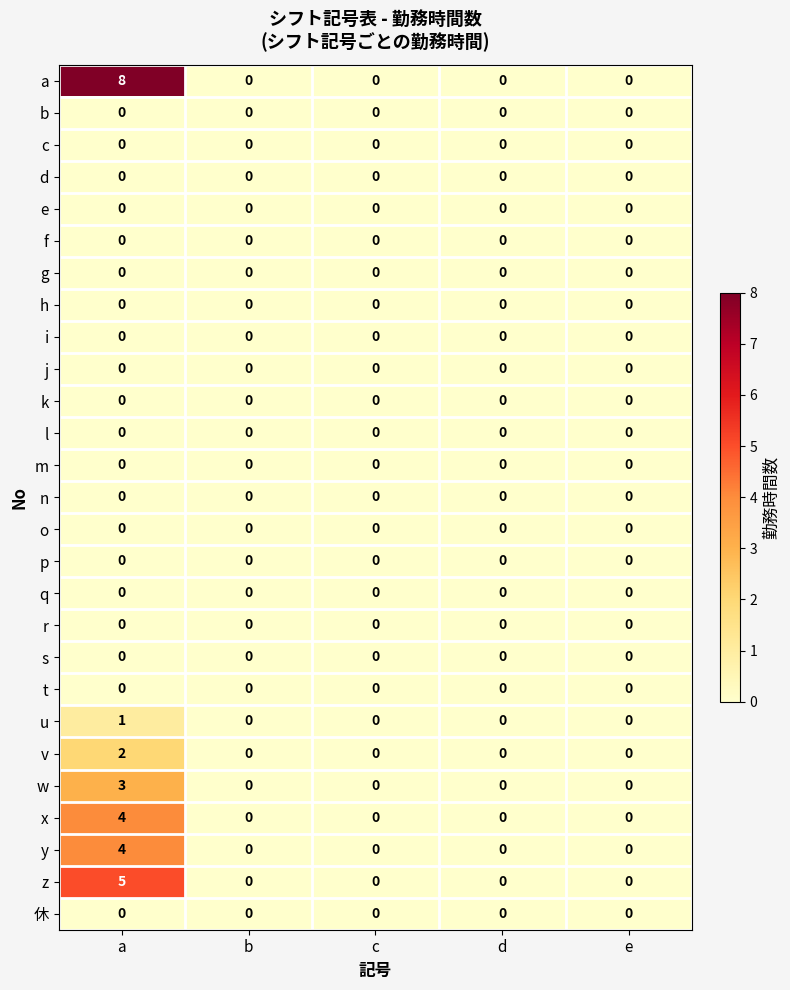

Which series has the largest range (max minus min)?

a